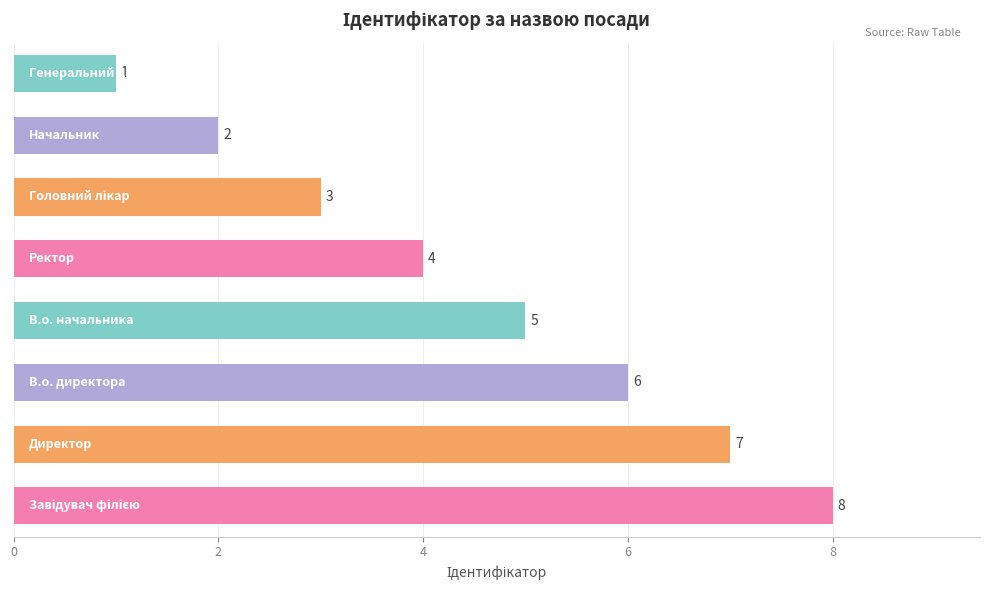

What is the sum of all values?

36